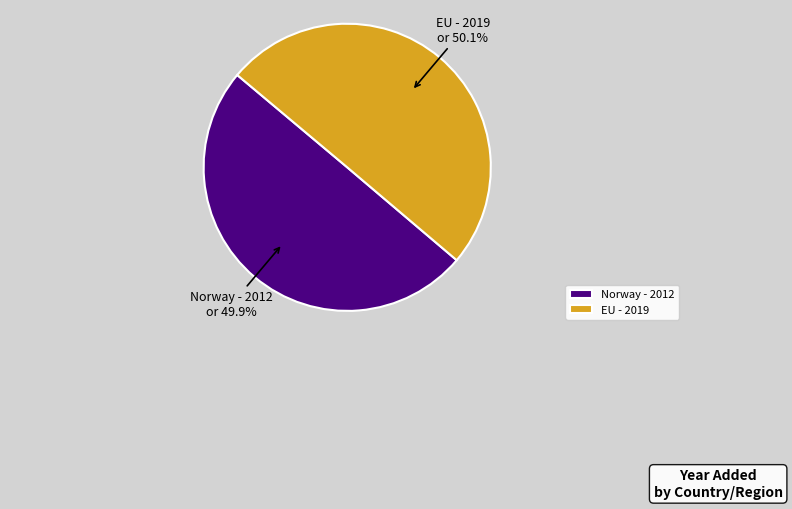

What percentage is NOT represented by EU?

49.9%